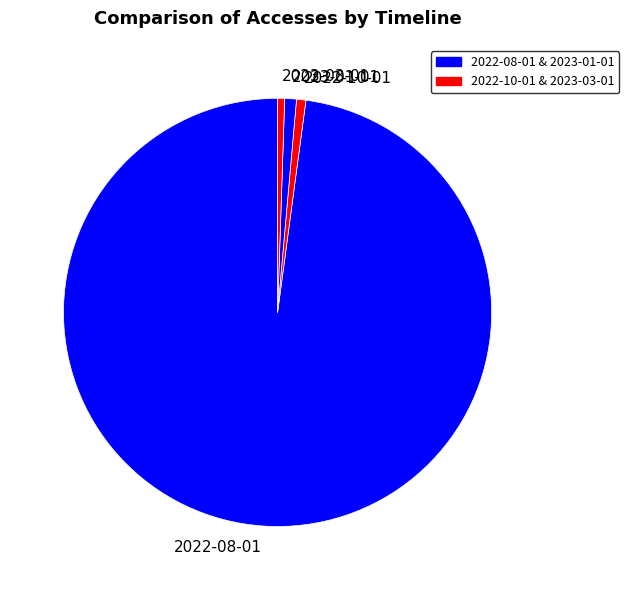

Is it true that 2023-01-01 is 1% of the pie?

True